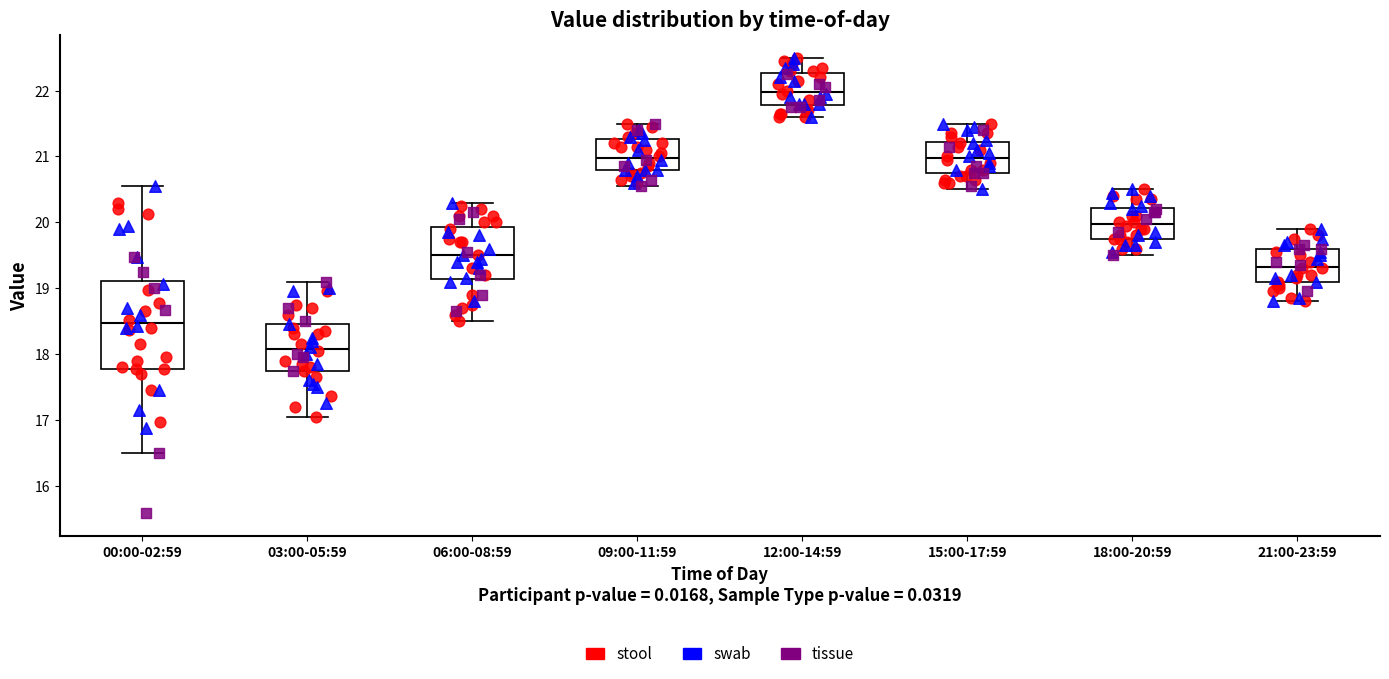

Reading left to right, read every box against the y-axis: the position of its median line, the range the box covers, and the ends of its whiskers. The values are not printed on the chart, so give them approximately, as read against the axis.

00:00-02:59: median 18.5, box 17.8 to 19.1, whiskers 16.5 to 20.6
03:00-05:59: median 18.1, box 17.8 to 18.5, whiskers 17.1 to 19.1
06:00-08:59: median 19.5, box 19.1 to 19.9, whiskers 18.5 to 20.3
09:00-11:59: median 21.0, box 20.8 to 21.3, whiskers 20.6 to 21.5
12:00-14:59: median 22.0, box 21.8 to 22.3, whiskers 21.6 to 22.5
15:00-17:59: median 21.0, box 20.8 to 21.2, whiskers 20.5 to 21.5
18:00-20:59: median 20.0, box 19.8 to 20.2, whiskers 19.5 to 20.5
21:00-23:59: median 19.3, box 19.1 to 19.6, whiskers 18.8 to 19.9